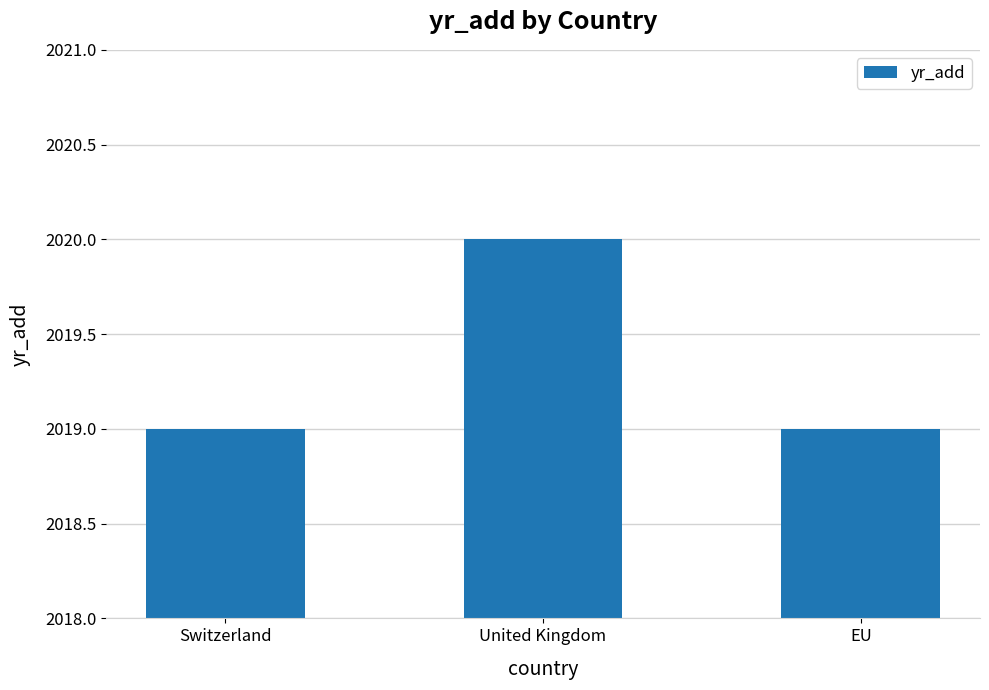

Reading left to right, what are all the values shown in this chart?

2019	2020	2019